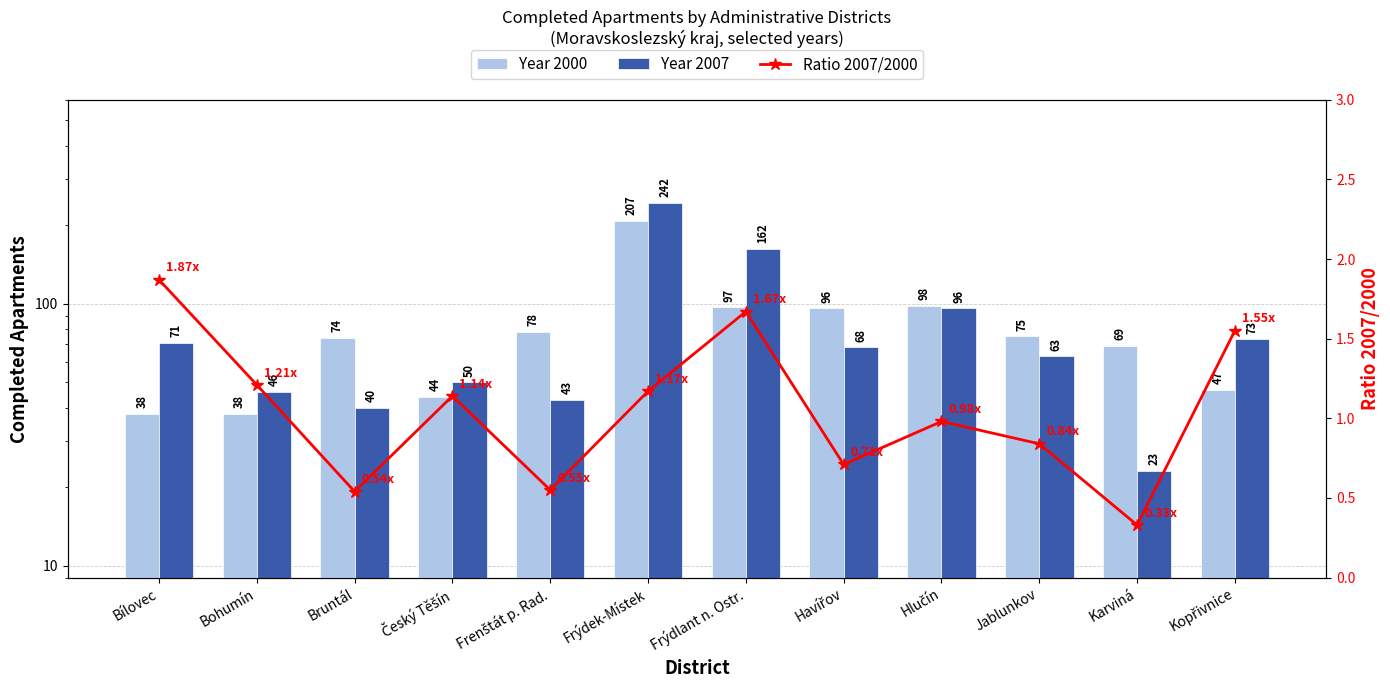

How many distinct data groups are displayed?

3